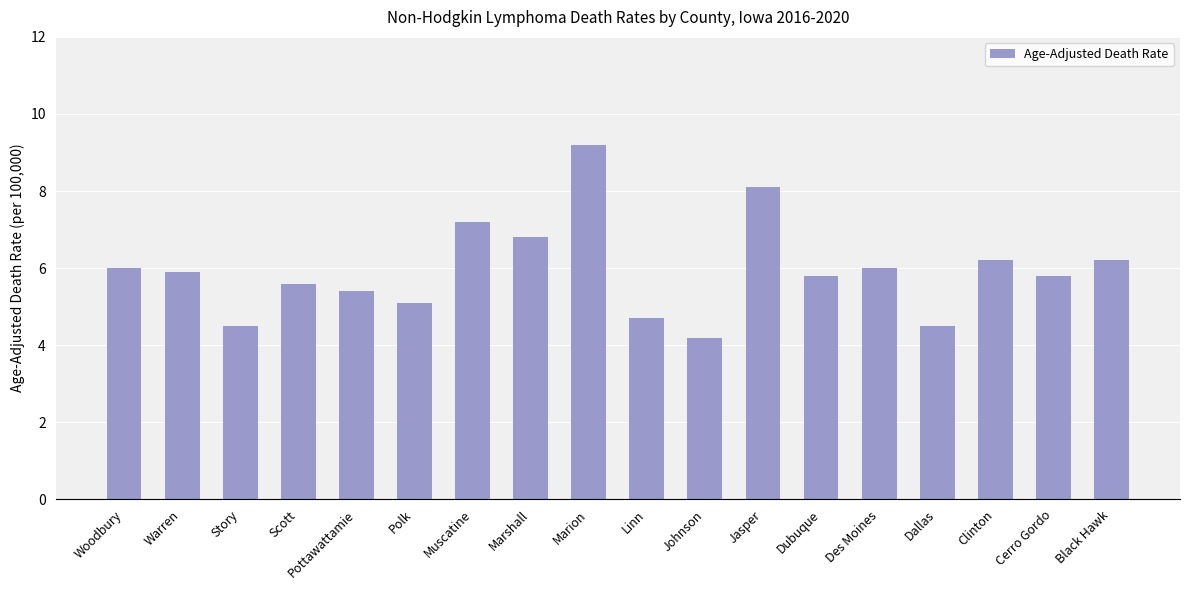

Between Pottawattamie and Jasper, which is larger?

Jasper